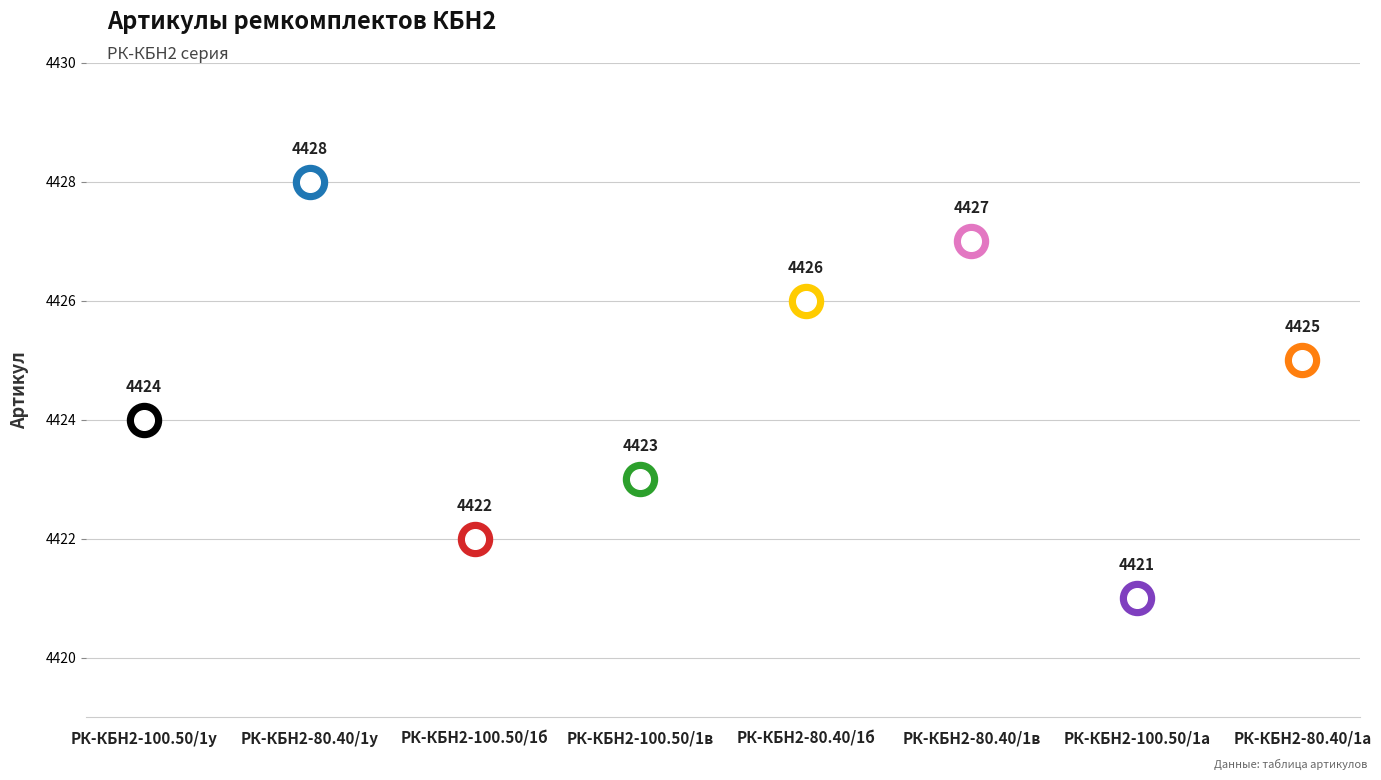

What is the change in value from РК-КБН2-80.40/1у to РК-КБН2-80.40/1а?

-3